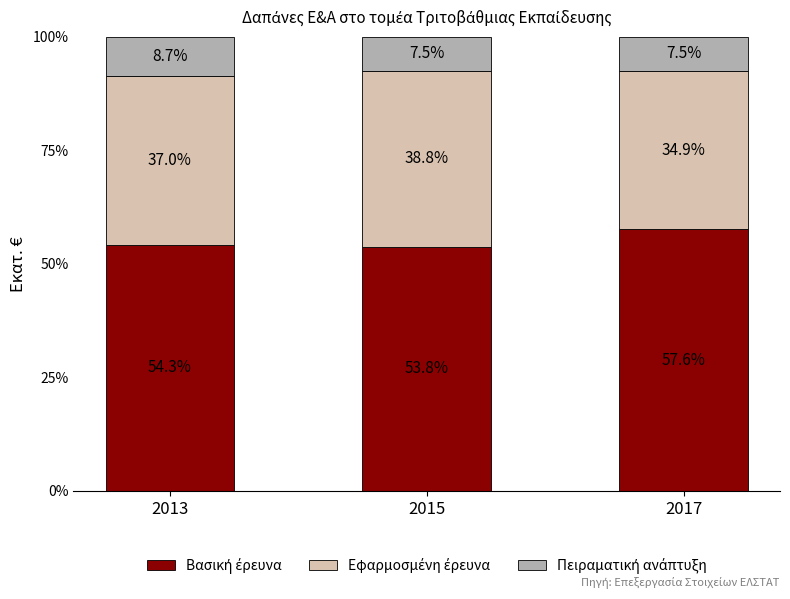

What is the total value across all series at 2017?

100.0